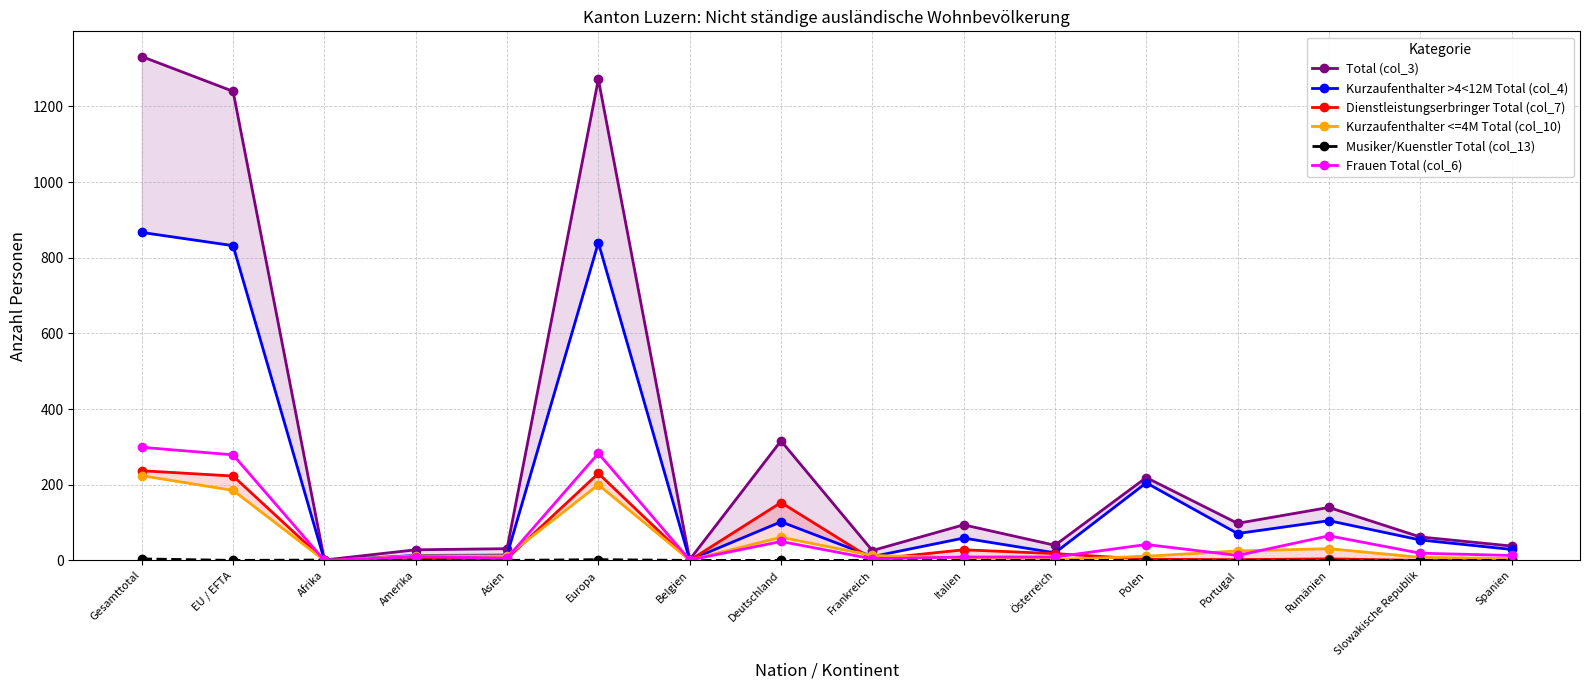

At which category is the sum across all series the highest?

Gesamttotal